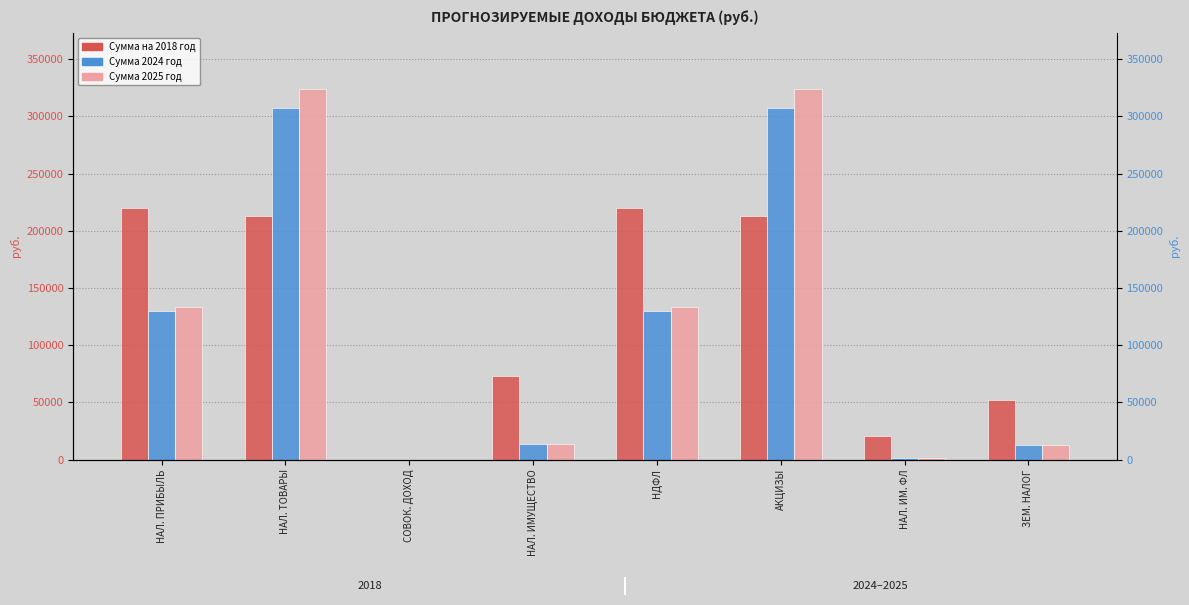

The Сумма 2025 год series shows 13000 at ЗЕМ. НАЛОГ. True or false?

True